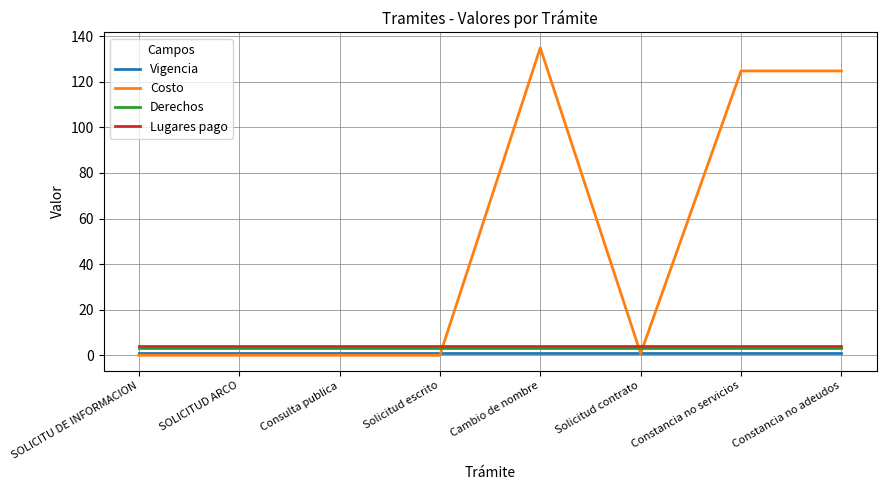

Is it true that Derechos equals 3.0 at Constancia no servicios?

True